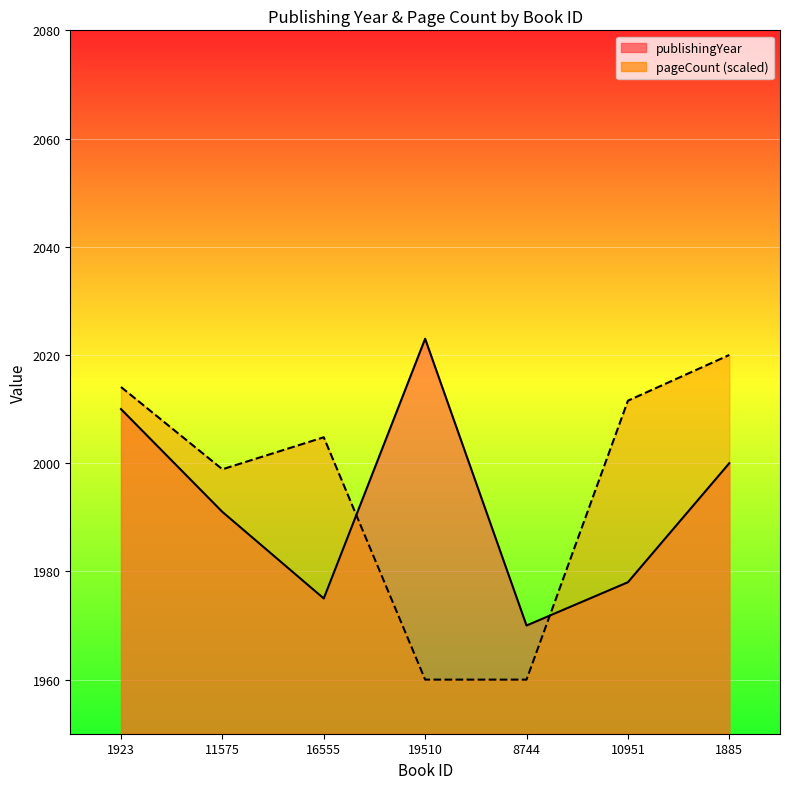

Which series changed the most between 11575 and 8744?

pageCount